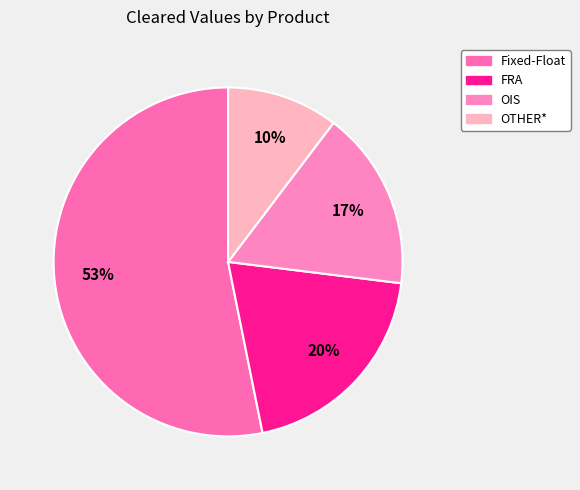

What percentage is NOT represented by Fixed-Float?

46.8%